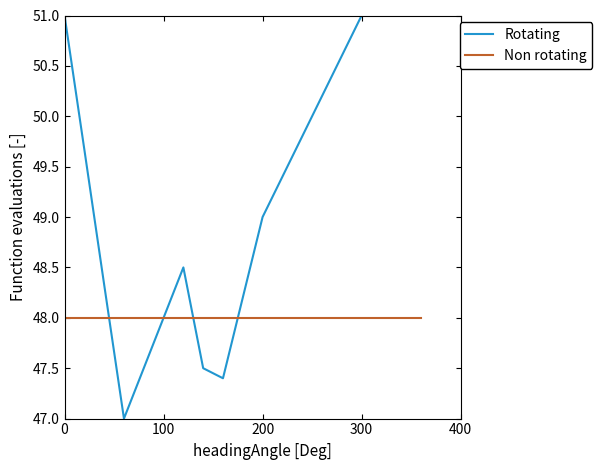

What is the maximum value shown in the chart?

51.0